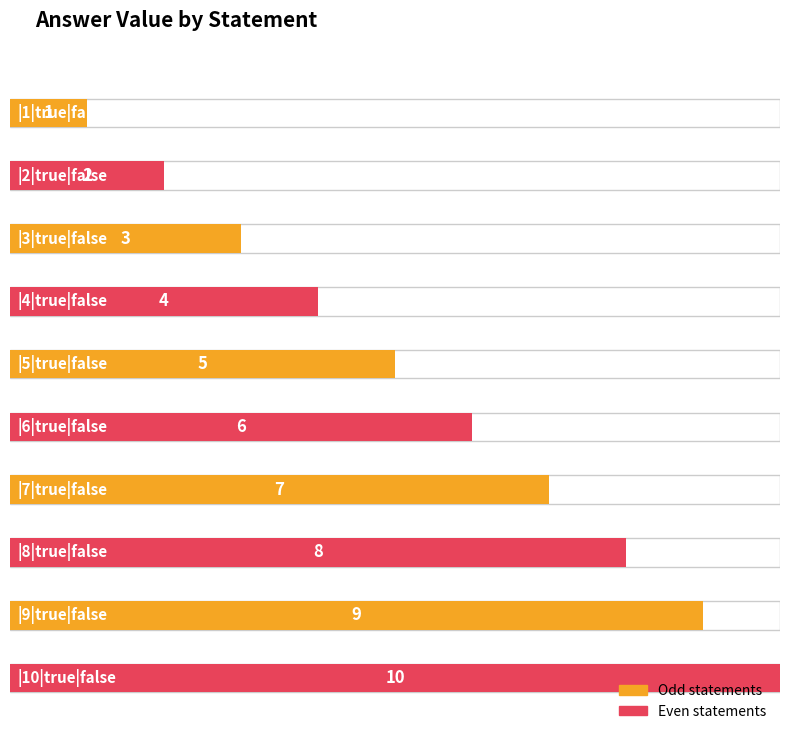

What is the smallest value displayed?

1